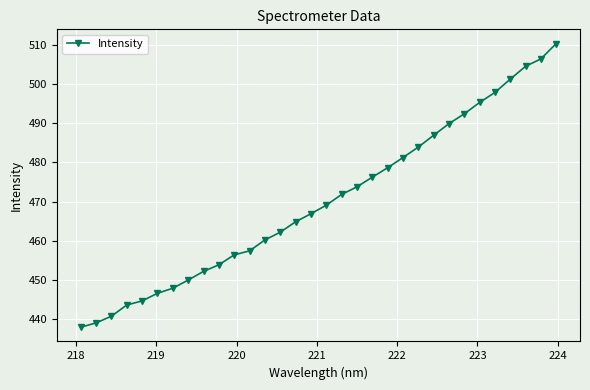

What is the sum of all values?

15043.3